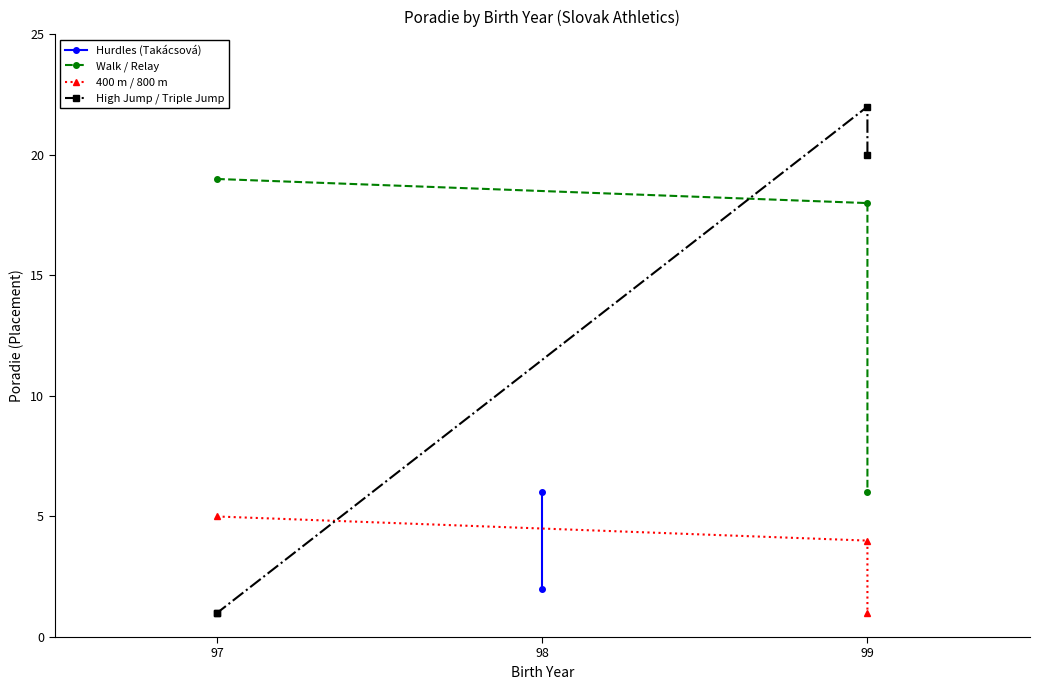

At which category does the chart reach its minimum across all series?

99